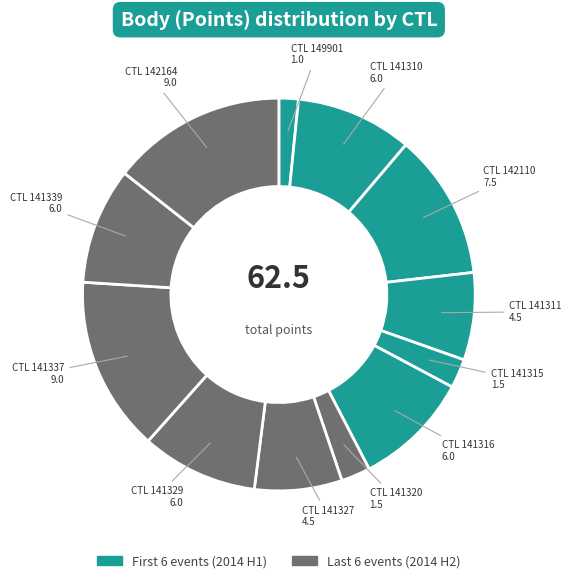

How many slices are in this pie chart?

12